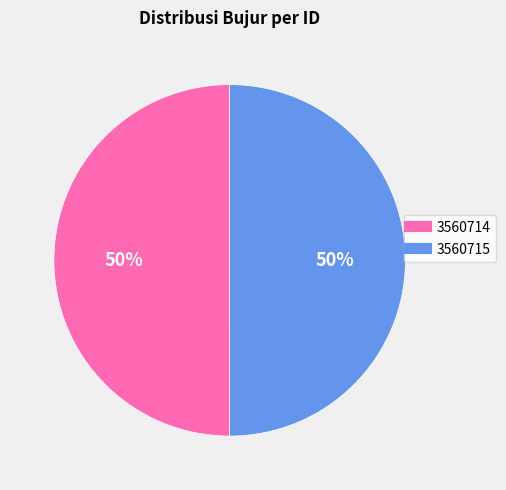

Combined, do 3560714 and 3560715 account for over 50%?

Yes